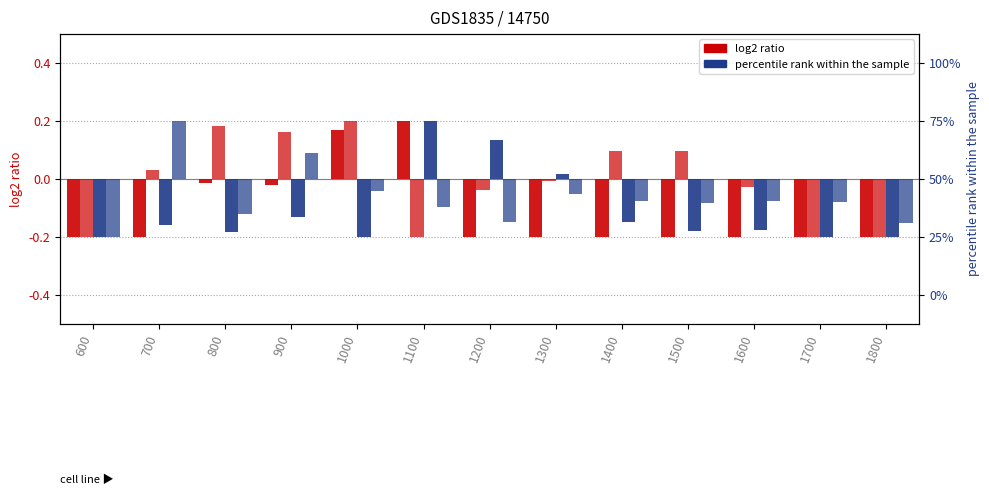

Between 600 and 800, which series saw the biggest shift?

col_2 (log2 ratio)